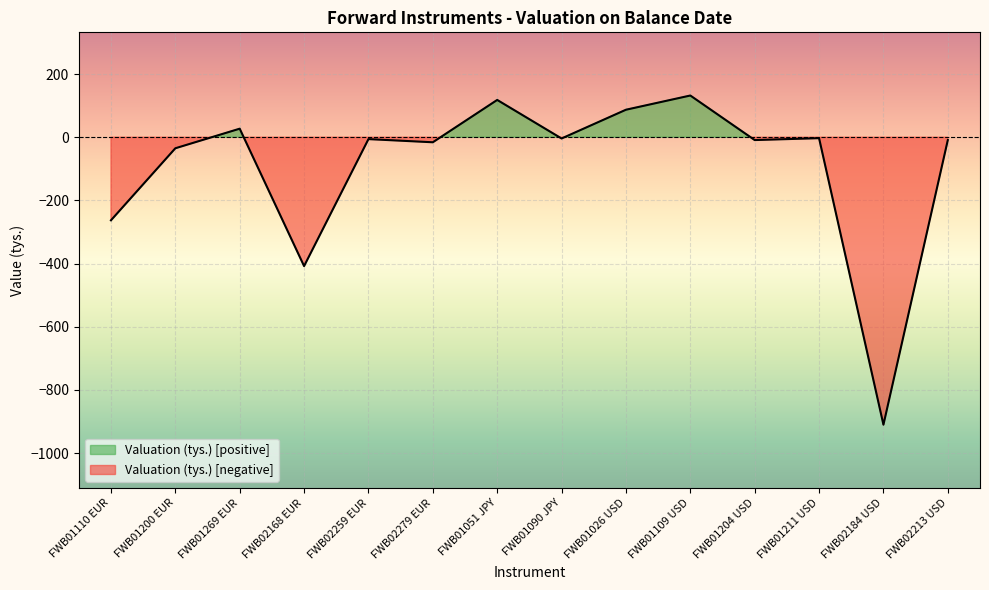

How many lines are shown in the chart?

1